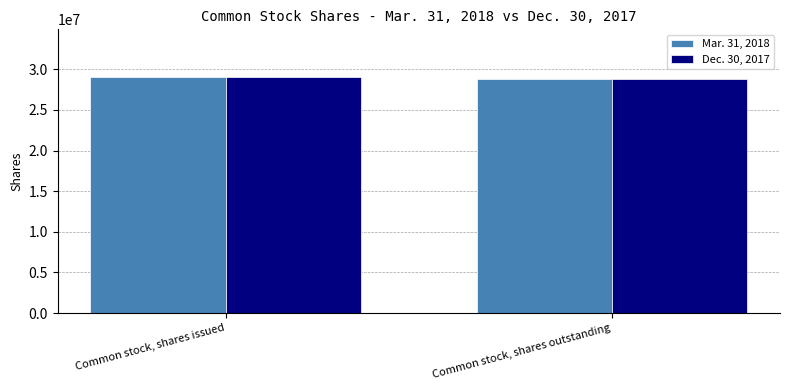

Reading left to right, transcribe all the data shown in this chart.

Mar. 31, 2018: 29093736	28747392
Dec. 30, 2017: 29093736	28747392